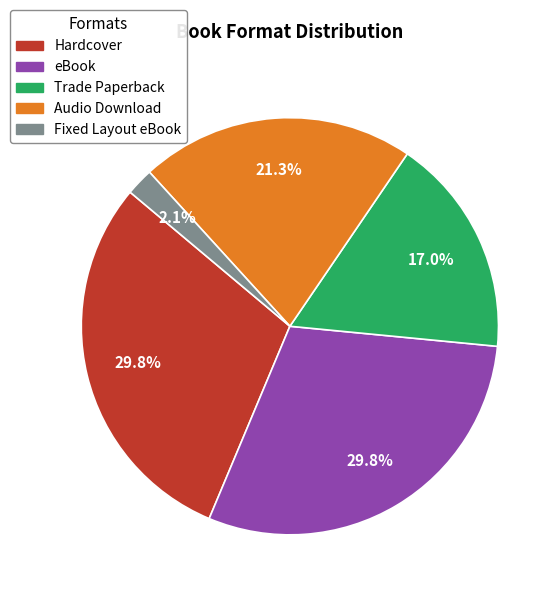

Is Trade Paperback the majority of the pie?

No